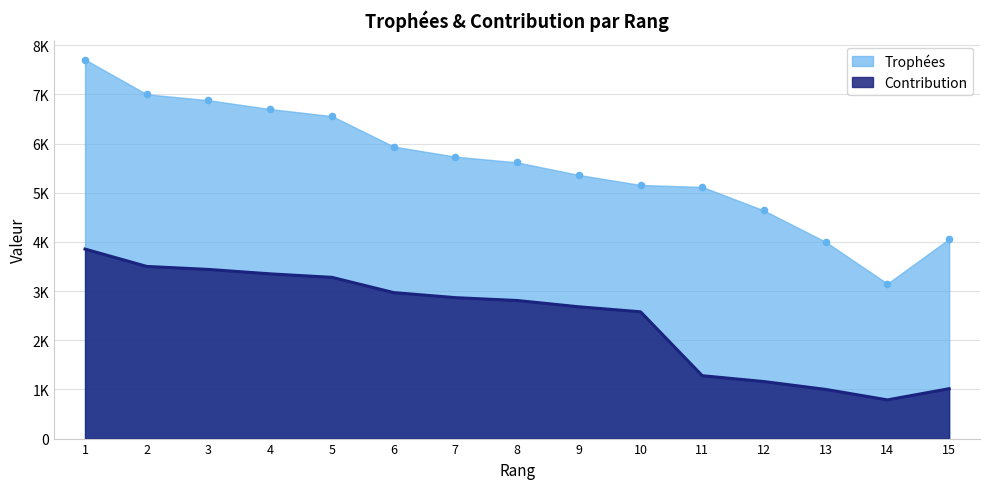

Which series has the widest spread of Y values?

Trophées